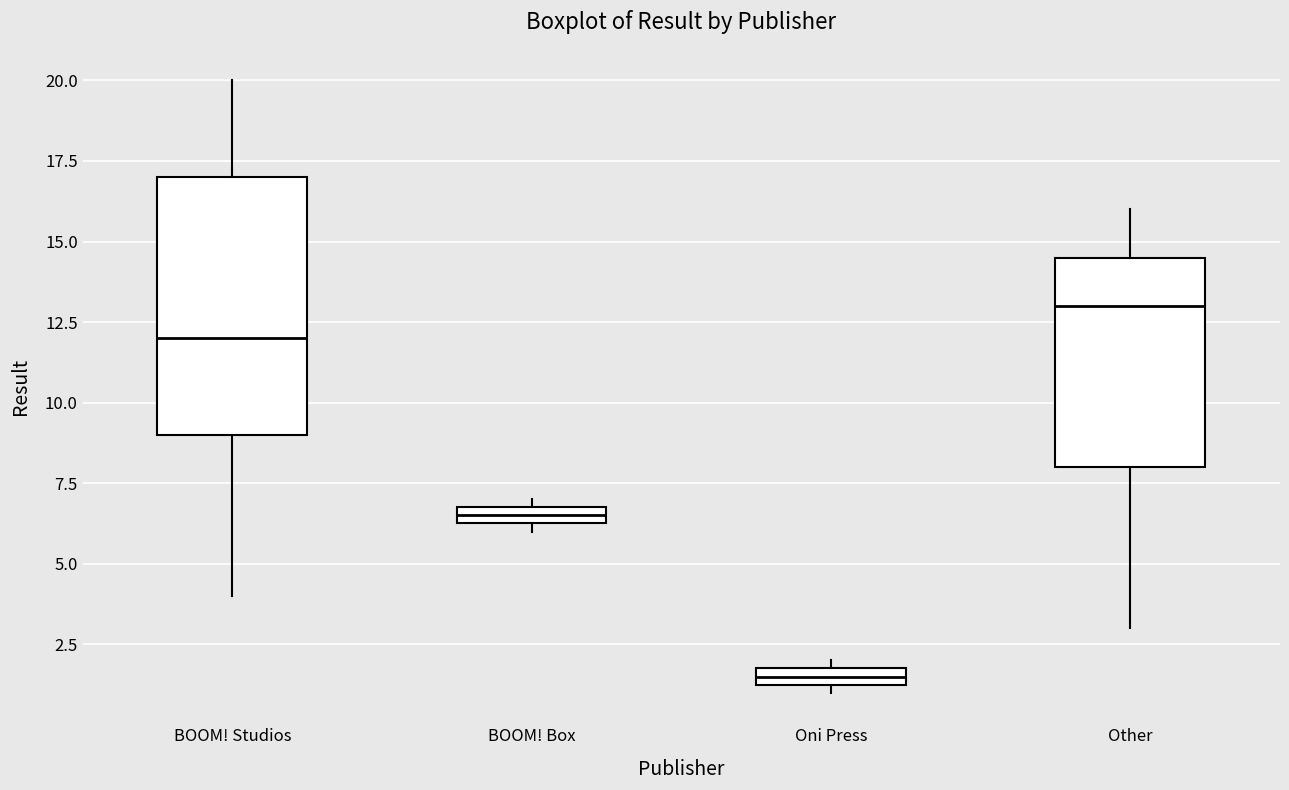

Comparing the boxes themselves (not the whiskers), which one is the tallest?

BOOM! Studios